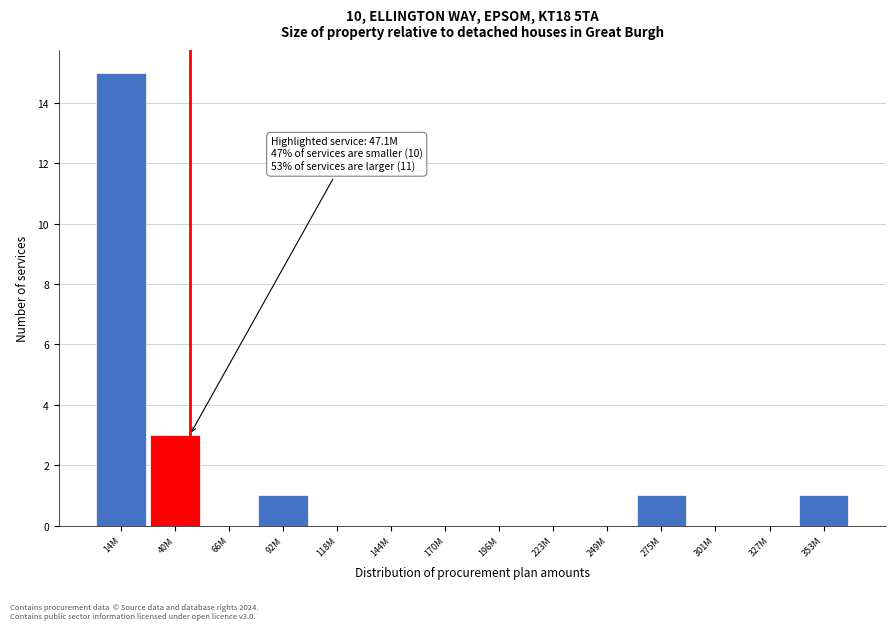

Reading right to left, extract all data points from this chart.

353M=1	327M=0	301M=0	275M=1	249M=0	223M=0	196M=0	170M=0	144M=0	118M=0	92M=1	66M=0	40M=3	14M=15